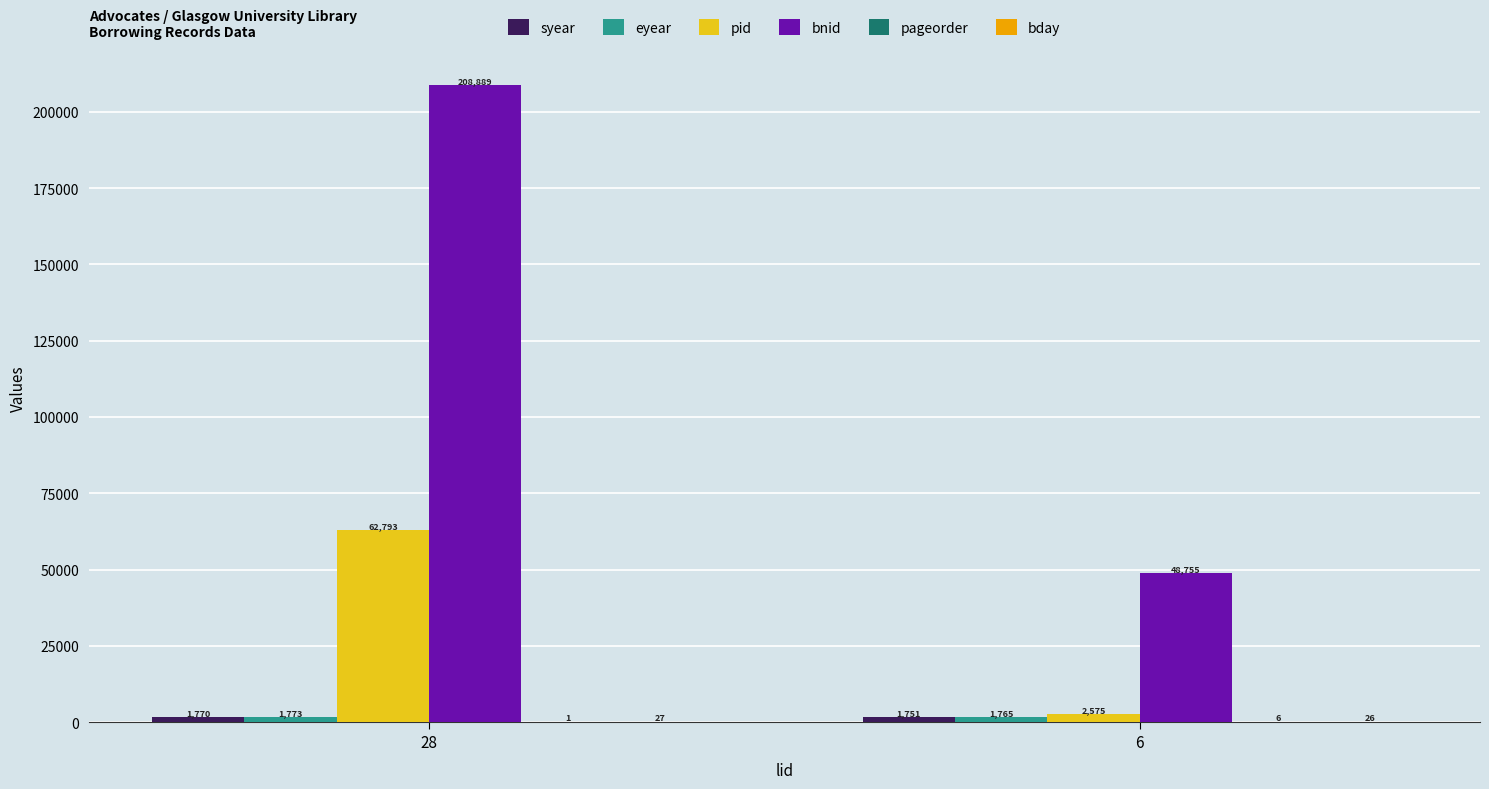

How many groups of bars are there?

2